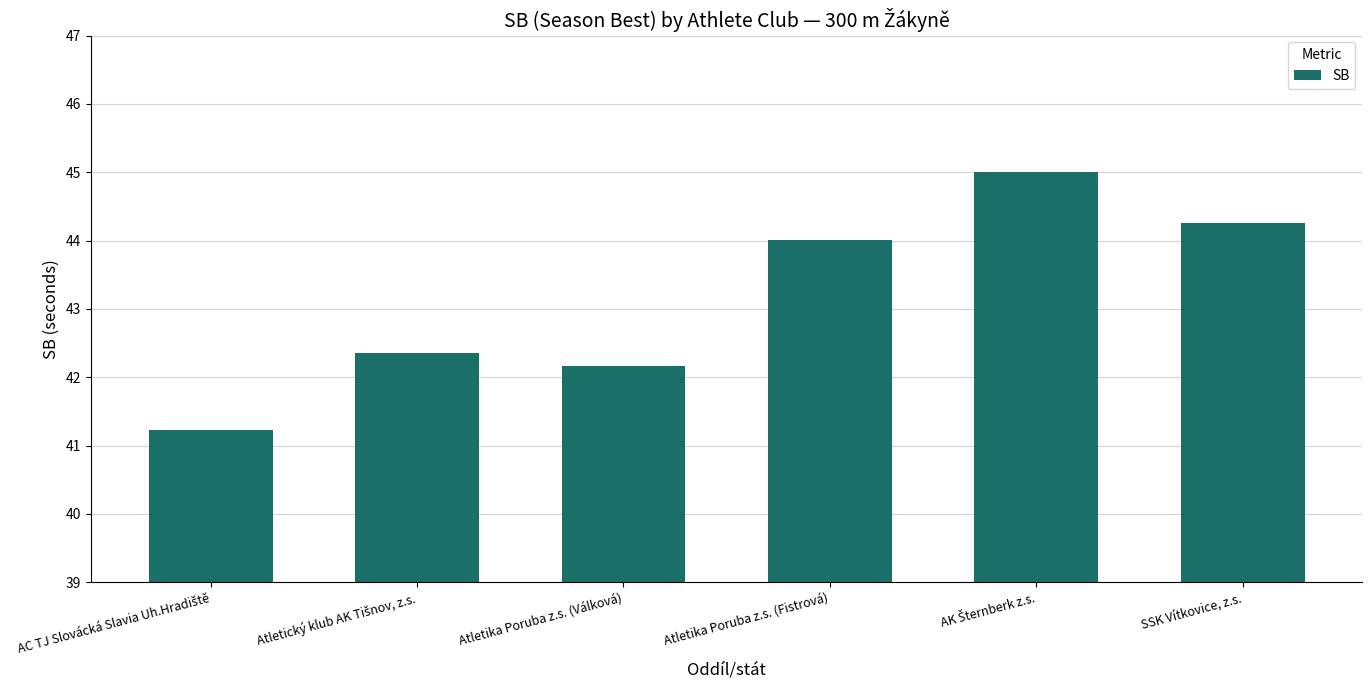

The chart shows a value of 29.6 at Atletika Poruba z.s. (Fistrová). True or false?

False